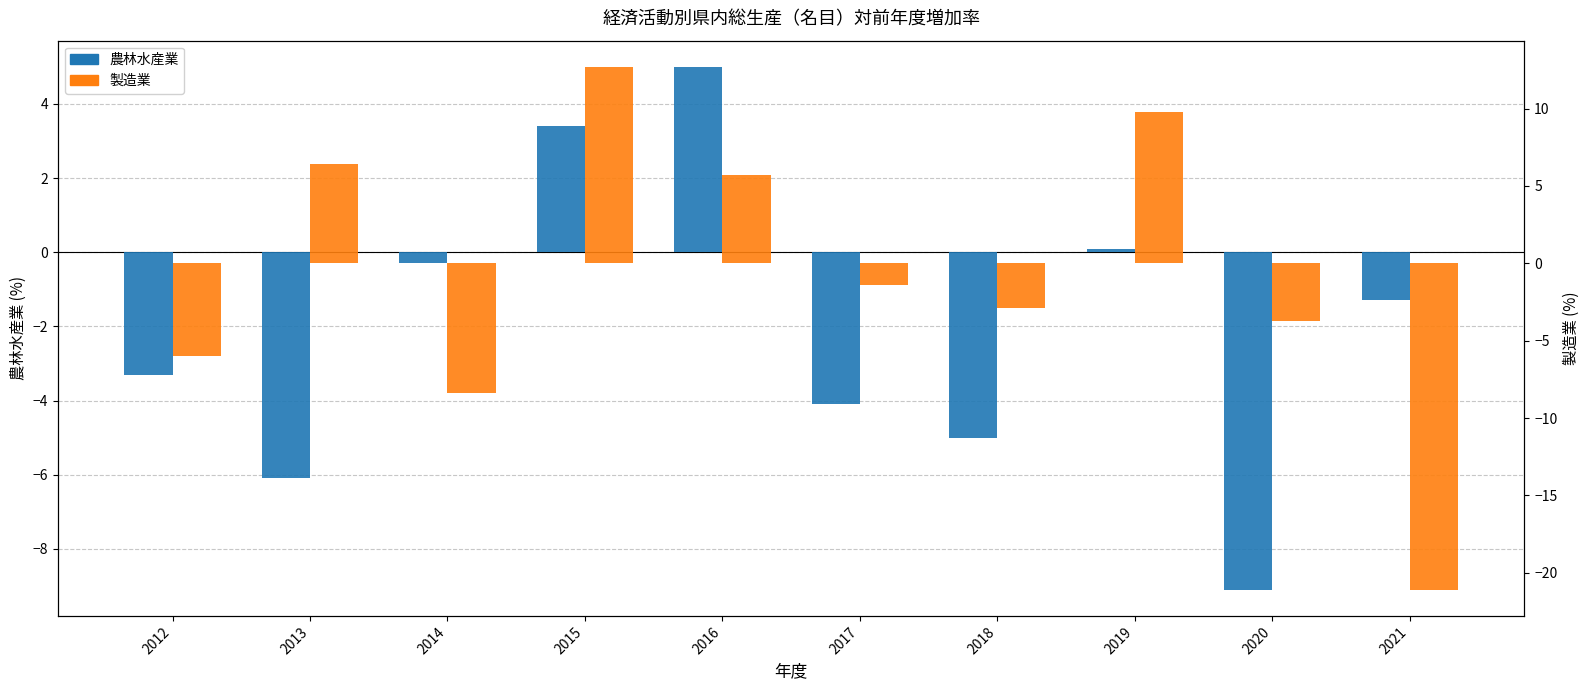

Which category has the lowest value across all series?

2021